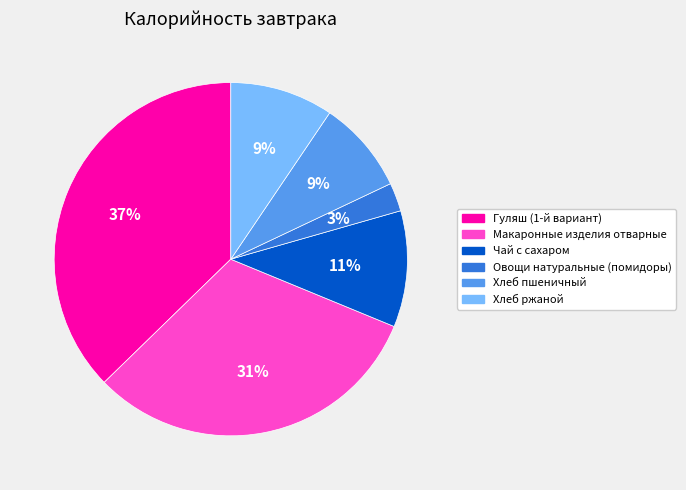

What percentage is the Хлеб пшеничный slice, to the nearest percent?

9%